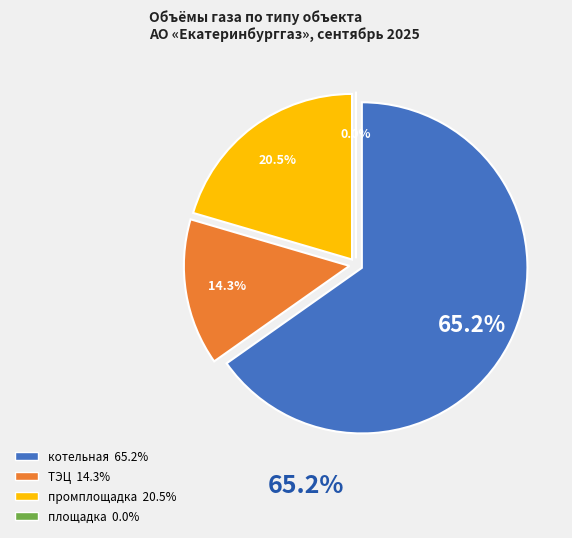

To the nearest percent, what is the average slice percentage?

25%